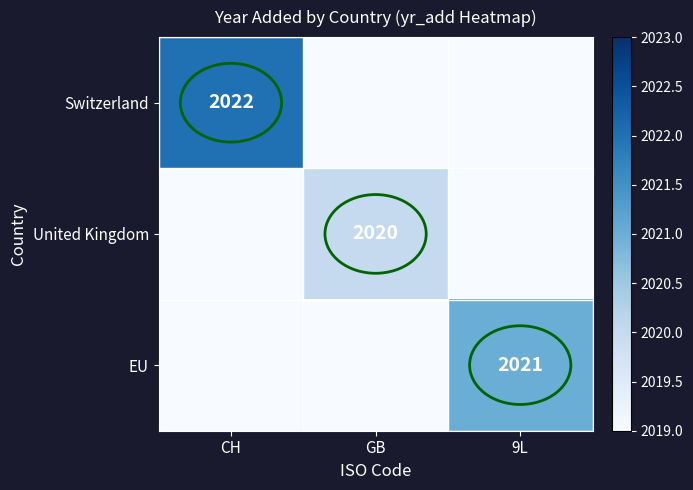

The value of United Kingdom at GB is 1217. True or false?

False